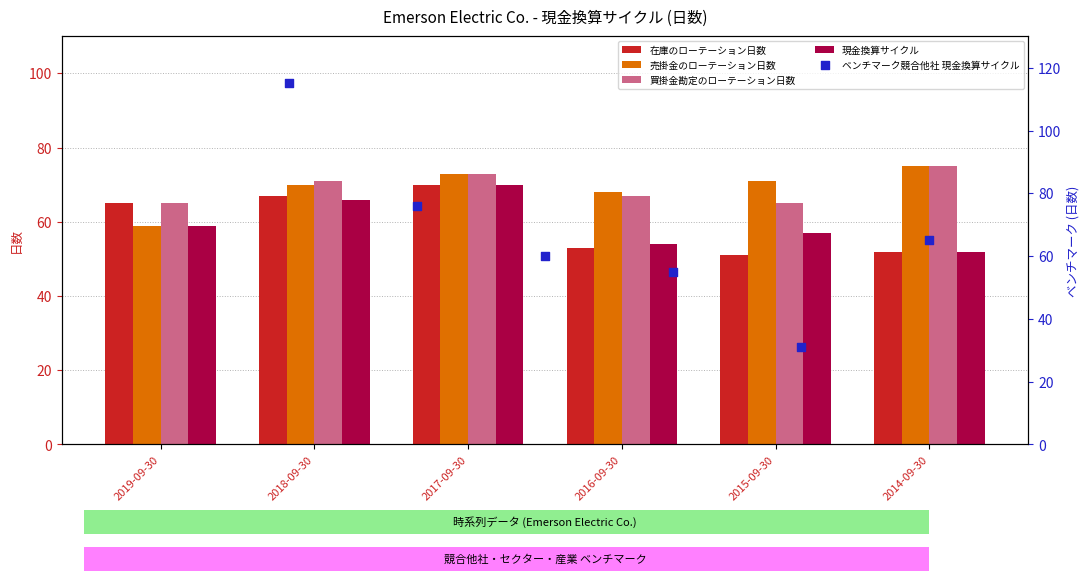

At how many categories does at least one series exceed 55?

6